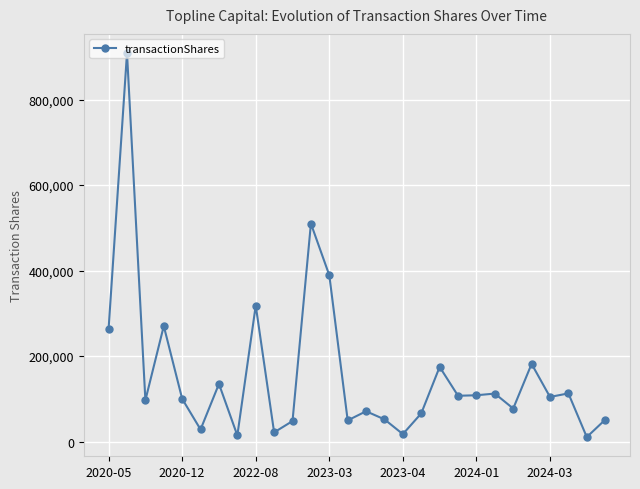

What is the value of the 10th point from the left?

21488